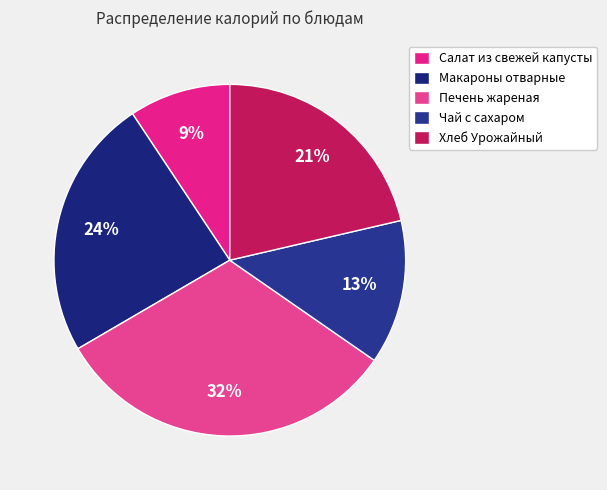

Which slice is the largest?

Печень жареная